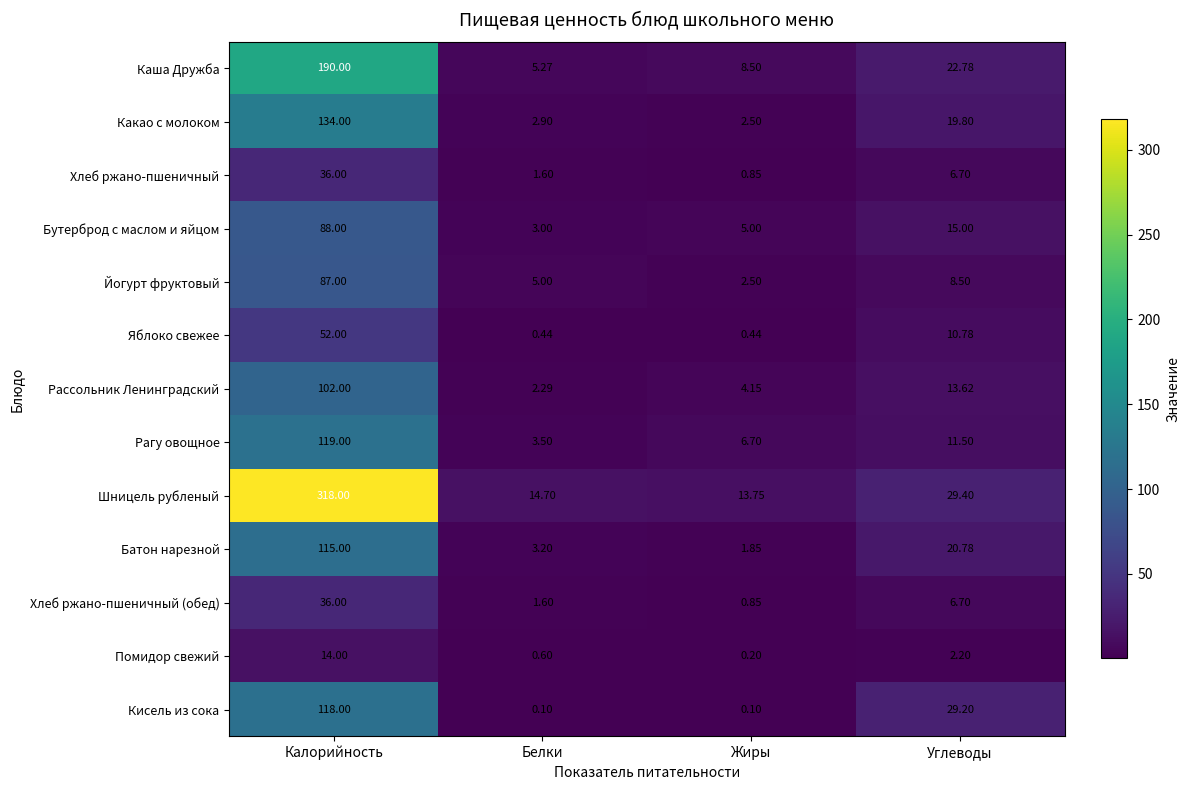

Is the value of Какао с молоком at Жиры greater than the value of Хлеб ржано-пшеничный (обед) at Белки?

Yes